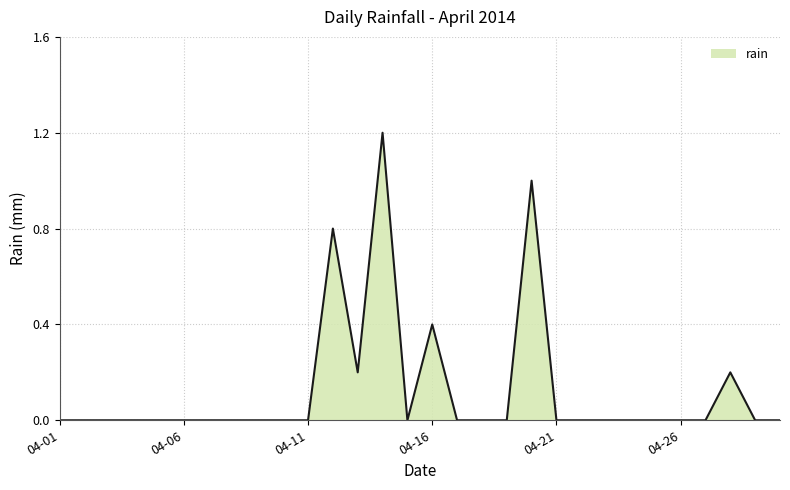

What is the greatest value displayed?

1.2